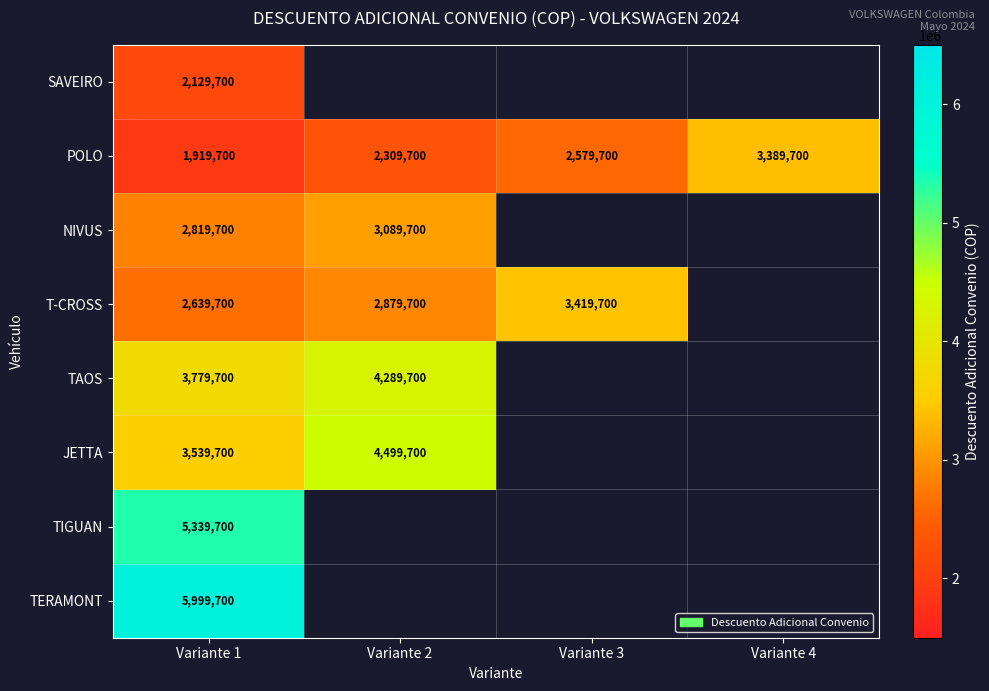

What is the difference between the maximum and second lowest values in the POLO series?

1080000